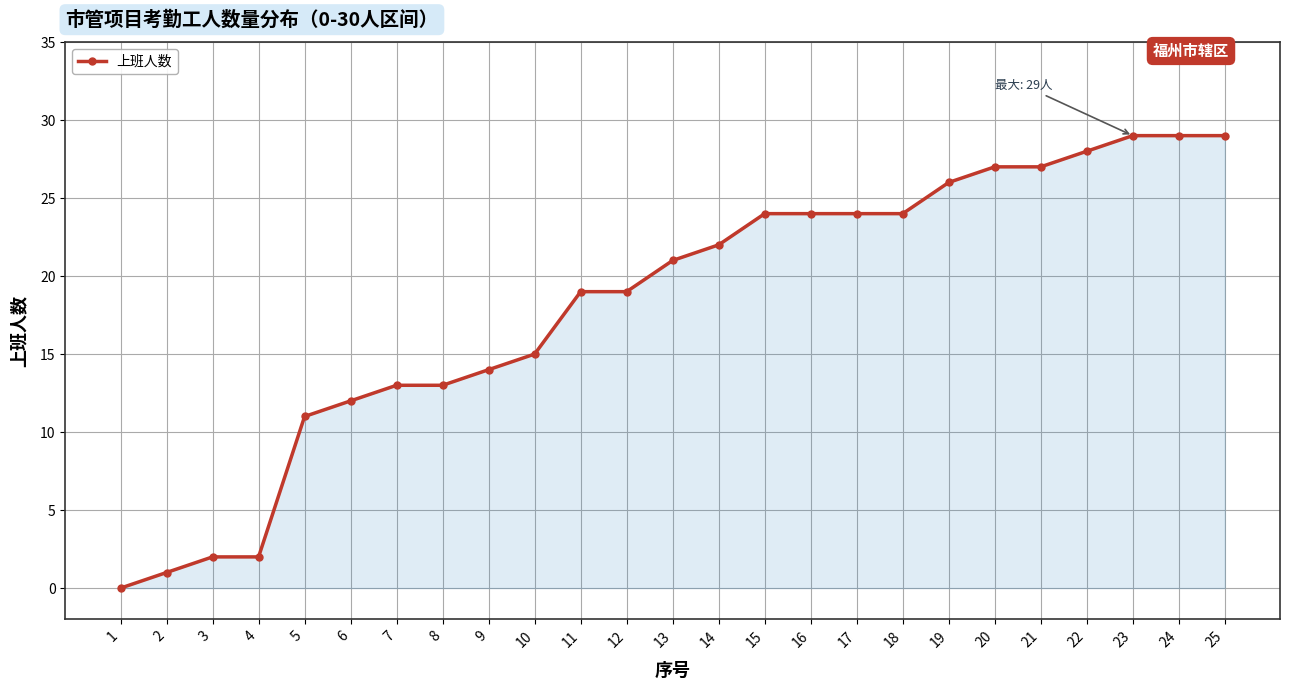

How many values are below 21?

12